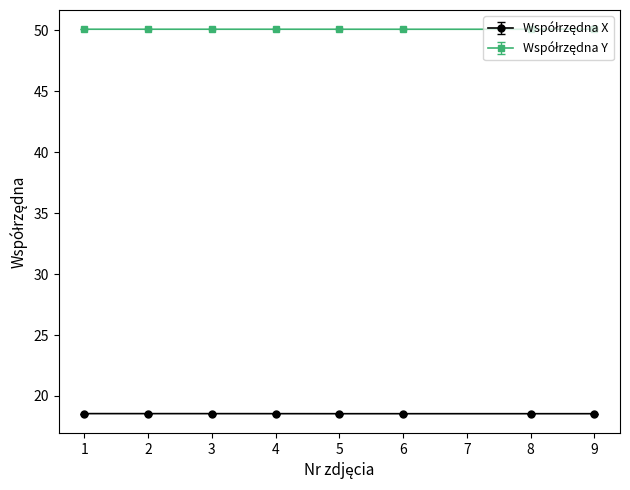

How many lines are shown in the chart?

2